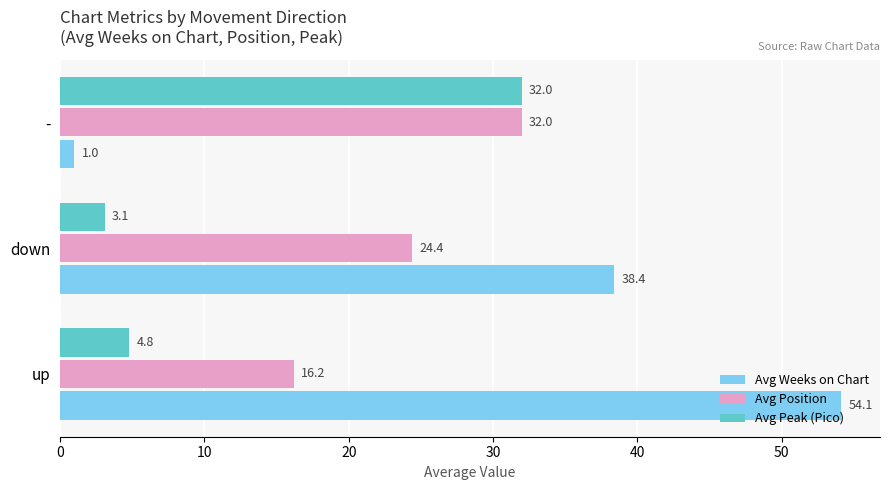

The Avg Peak (Pico) series shows 3.1 at down. True or false?

True